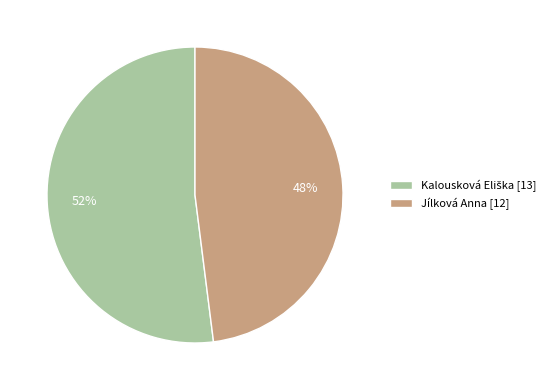

To the nearest percent, what is the average slice percentage?

50%